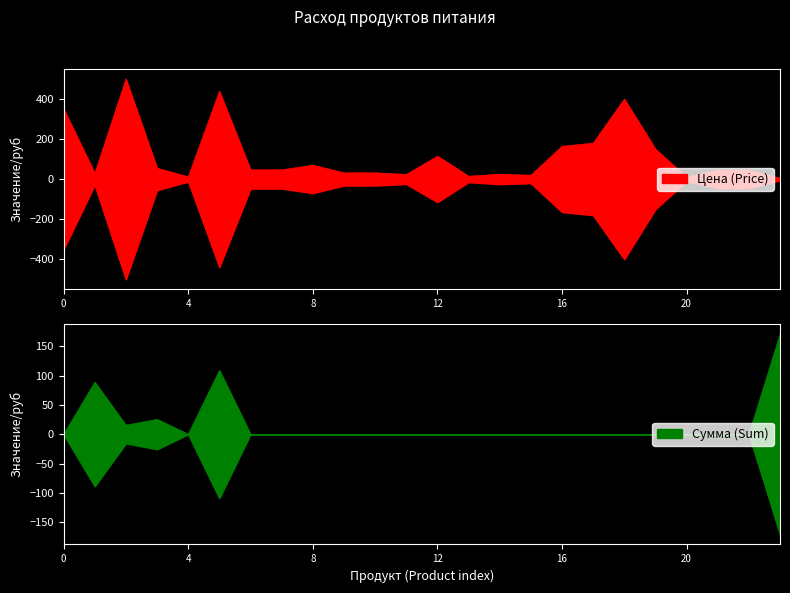

Reading left to right, transcribe all the data shown in this chart.

Цена (Price): 350.0	28.6	500.0	55.0	12.0	438.9	47.0	47.0	70.0	32.0	32.0	24.0	115.0	15.0	25.0	20.0	164.3	180.0	400.0	150.0	10.0	45.0	45.0	5.5
Сумма (Sum): 0.0	88.6	15.5	25.6	0.0	108.8	0.0	0.0	0.0	0.0	0.0	0.0	0.0	0.0	0.0	0.0	0.0	0.0	0.0	0.0	0.0	0.0	0.0	170.5